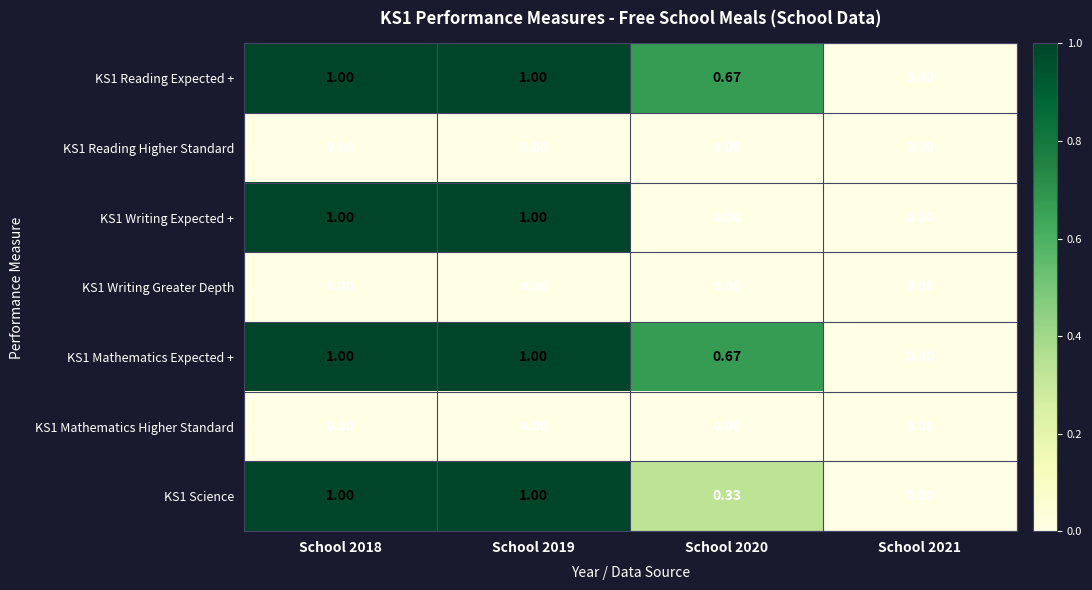

How many values in KS1 Science are above zero?

3